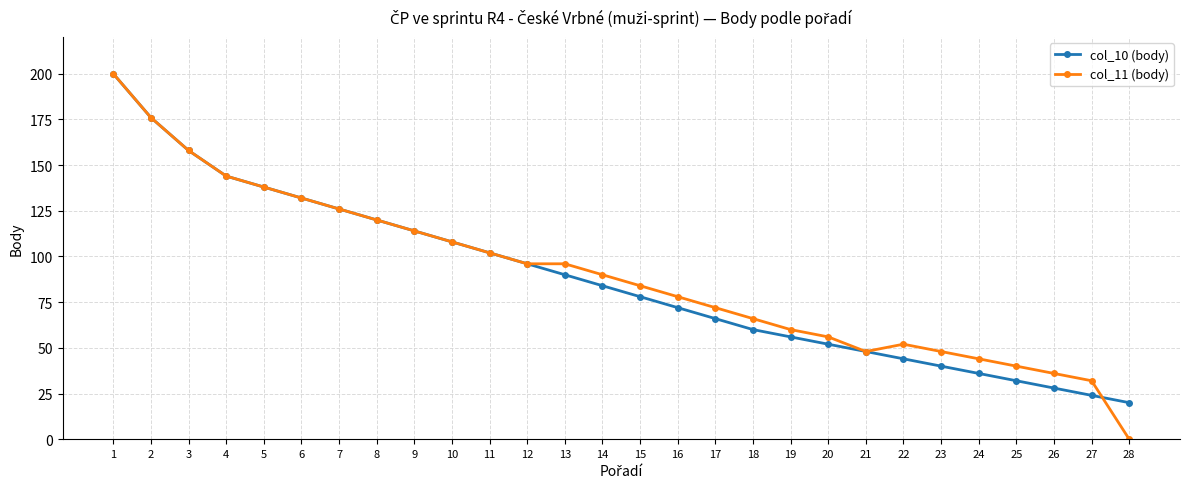

Reading right to left, extract all data points from this chart.

col_10 (body): 28=20	27=24	26=28	25=32	24=36	23=40	22=44	21=48	20=52	19=56	18=60	17=66	16=72	15=78	14=84	13=90	12=96	11=102	10=108	9=114	8=120	7=126	6=132	5=138	4=144	3=158	2=176	1=200
col_11 (body): 28=0	27=32	26=36	25=40	24=44	23=48	22=52	21=48	20=56	19=60	18=66	17=72	16=78	15=84	14=90	13=96	12=96	11=102	10=108	9=114	8=120	7=126	6=132	5=138	4=144	3=158	2=176	1=200